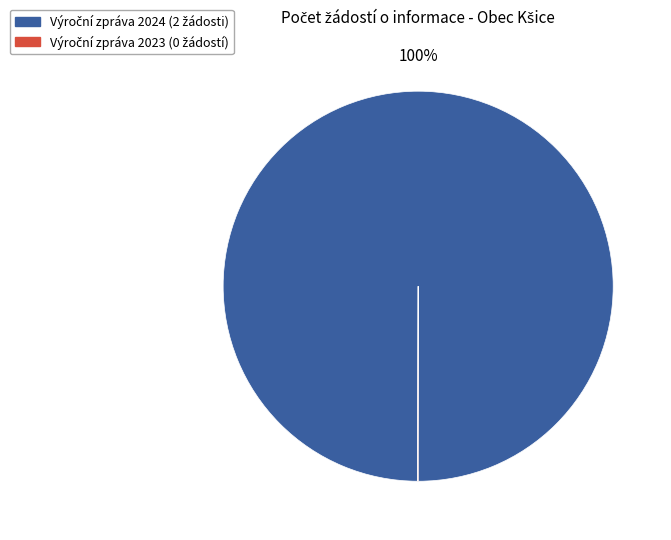

Does any single category account for the majority?

Yes